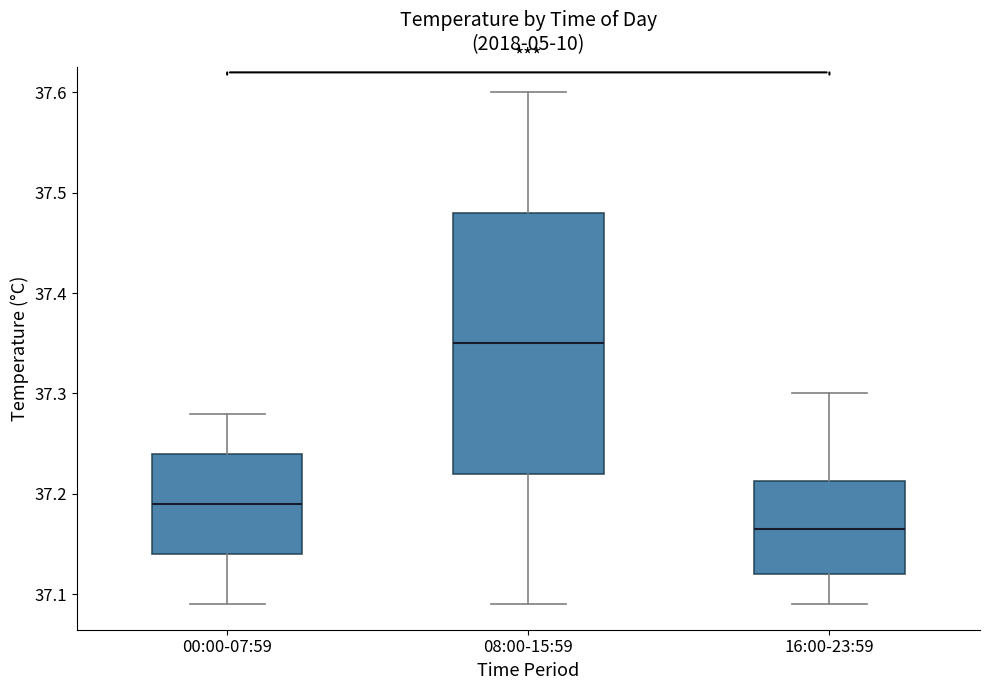

Comparing the boxes themselves (not the whiskers), which one is the tallest?

08:00-15:59